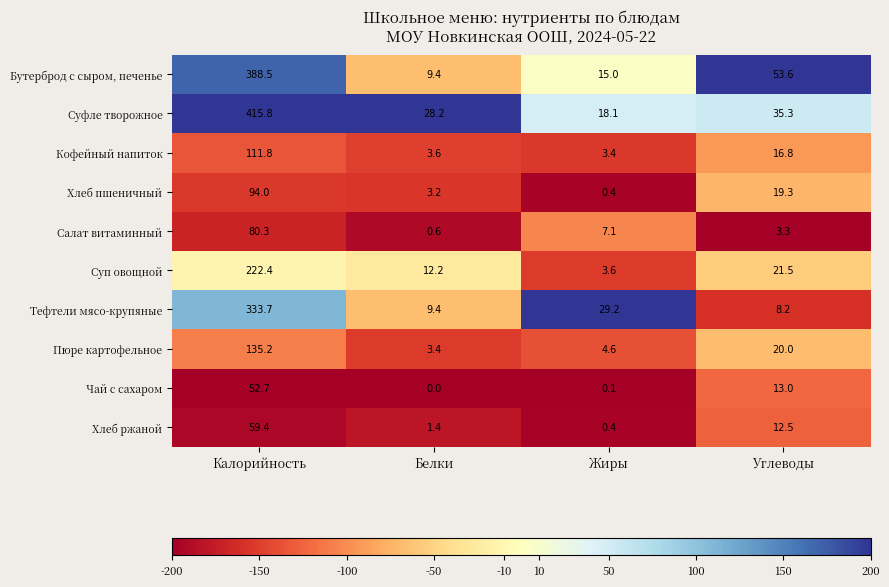

At which label does Суп овощной reach its peak?

Калорийность